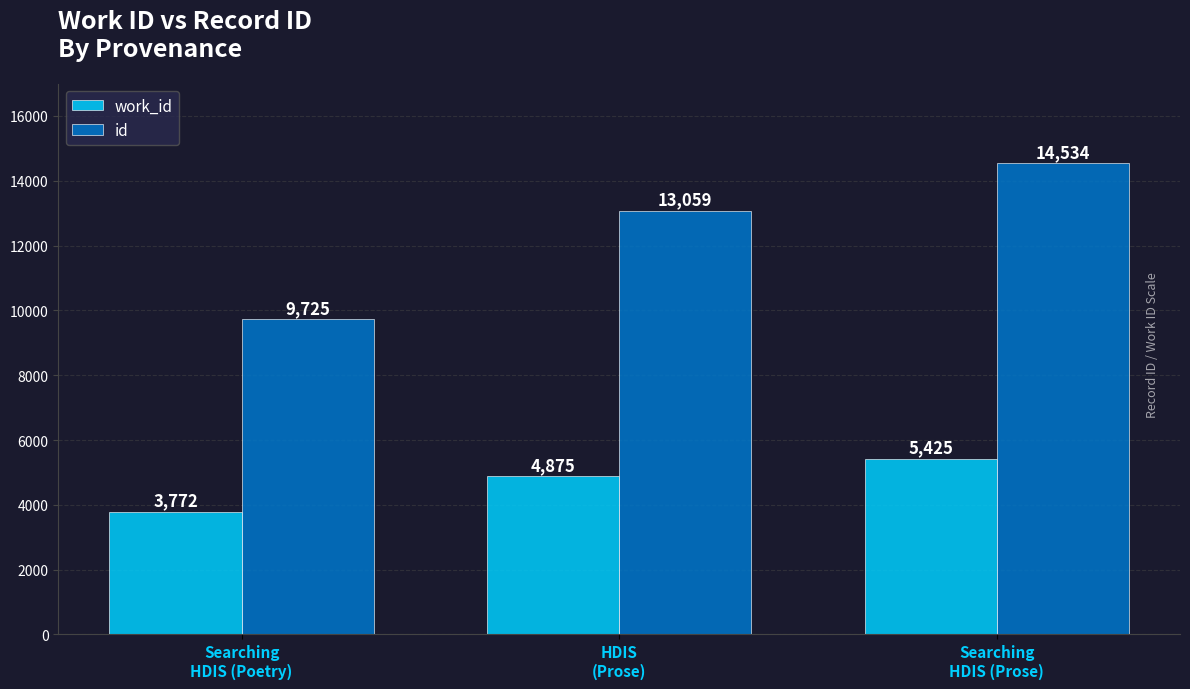

What is the label of the 1st bar from the right?

Searching
HDIS (Prose)